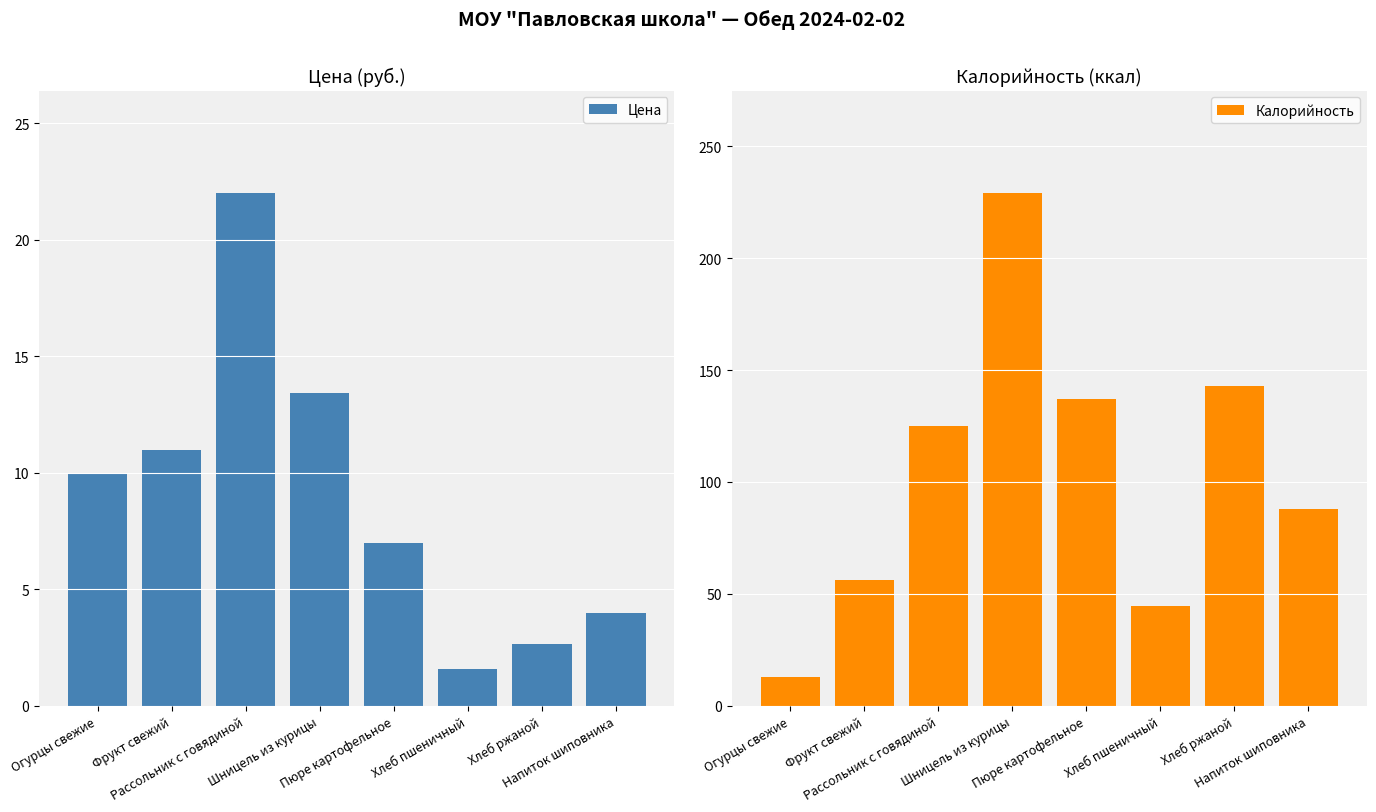

The Цена series shows 4.0 at Напиток шиповника. True or false?

True